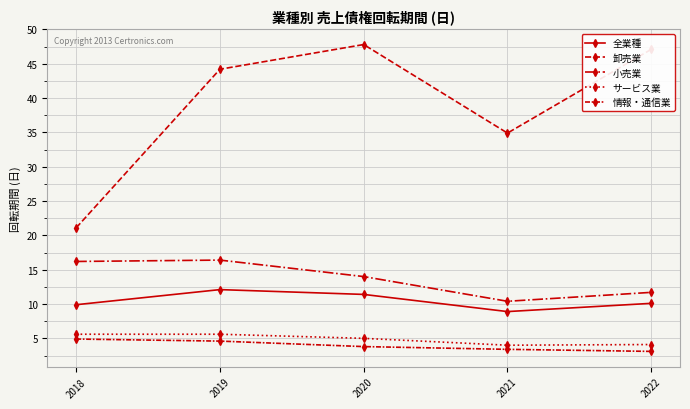

How many data points in 小売業 are less than 14?

2